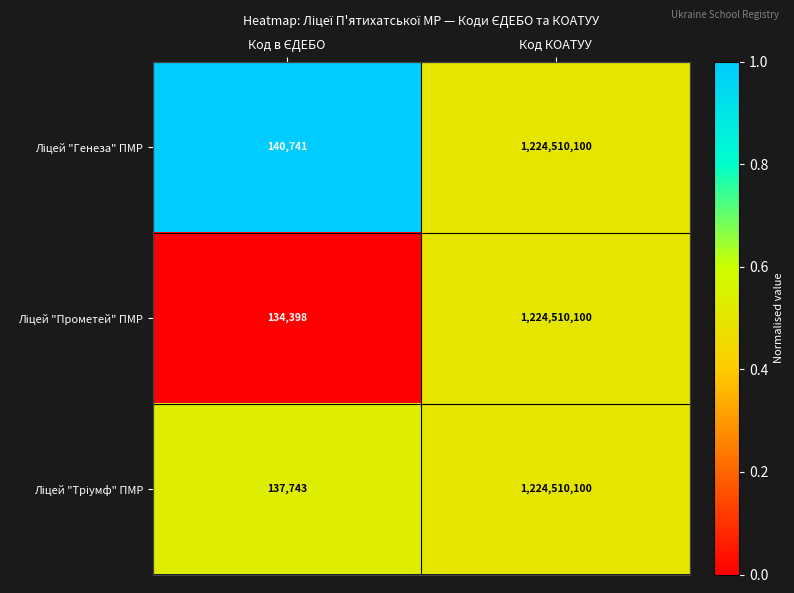

At which category does the chart reach its peak across all series?

Код КОАТУУ